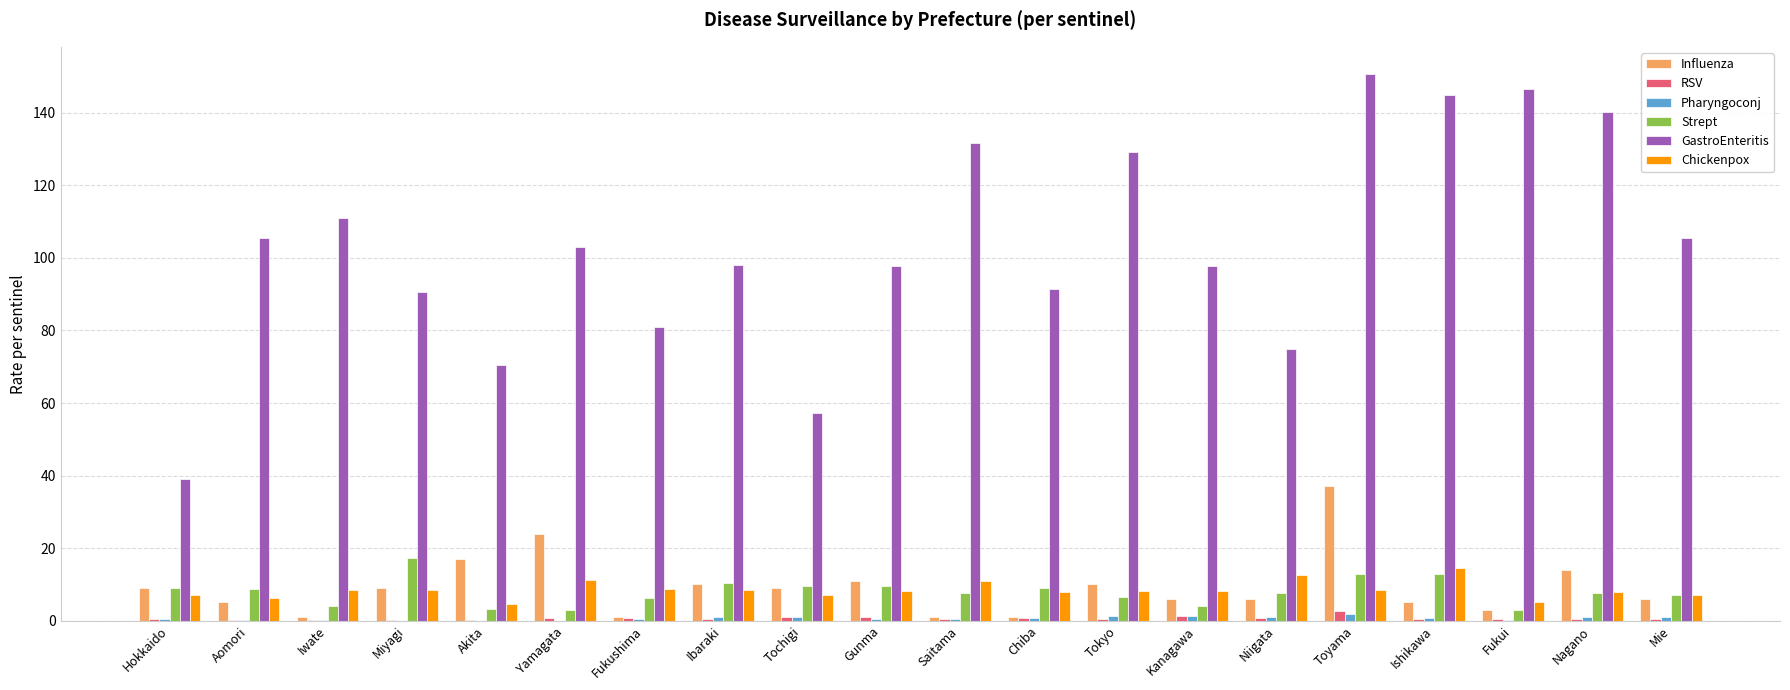

Are the bars horizontal?

No